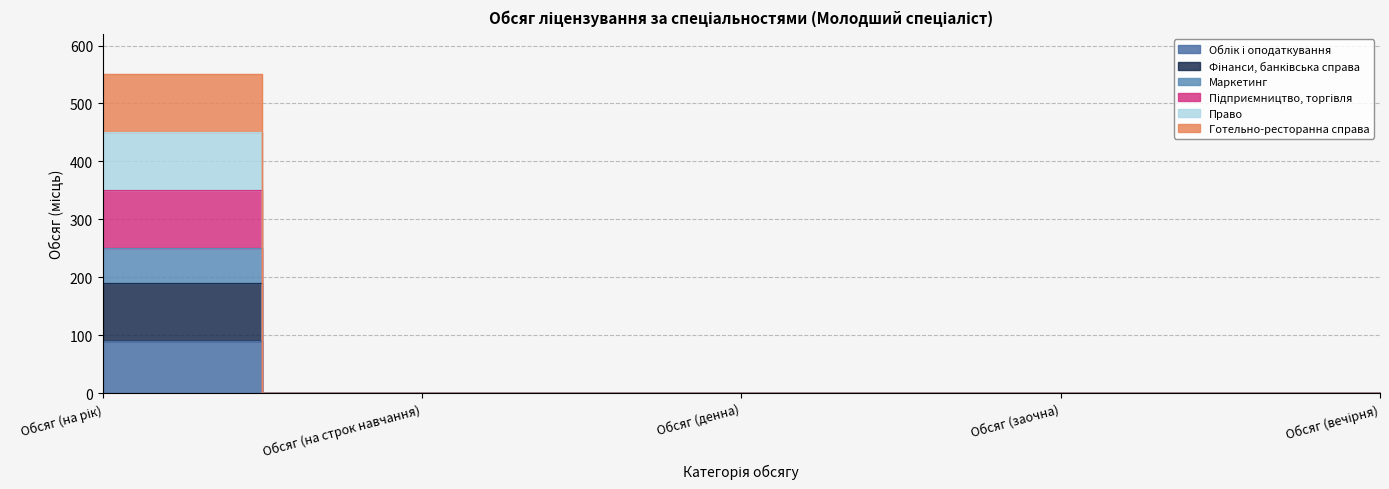

True or false: Право and Маркетинг intersect in this chart.

False